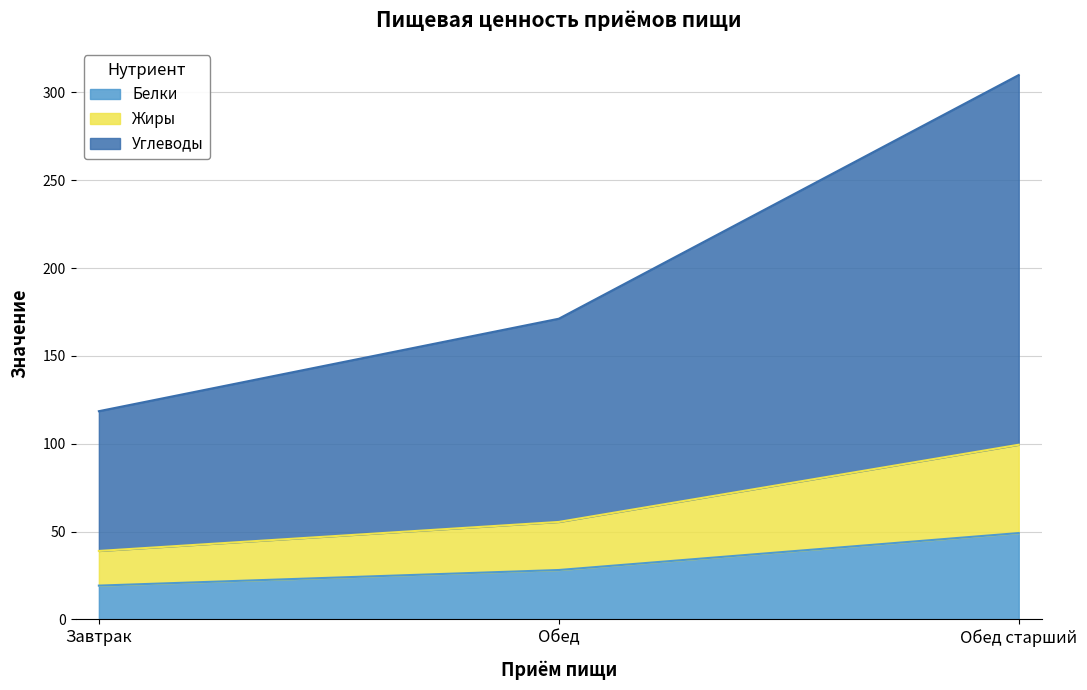

Is the value of Калорийность at Обед greater than the value of Белки at Обед?

Yes